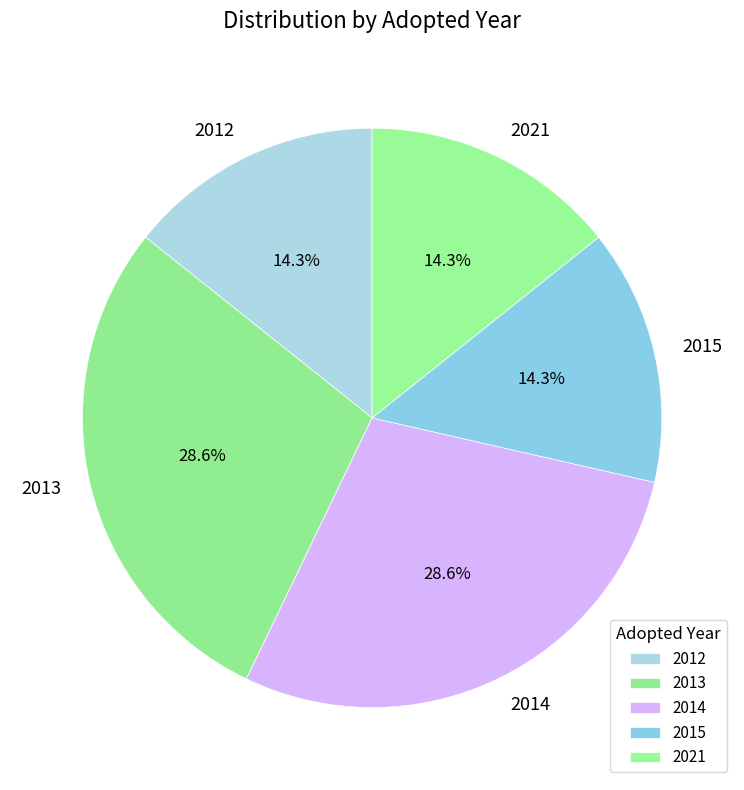

Is there any slice that represents more than half of the pie?

No